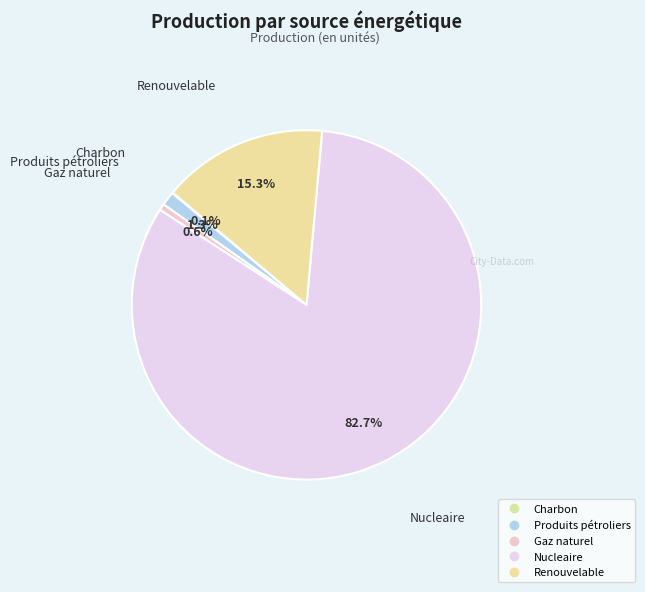

How many slices are in this pie chart?

5